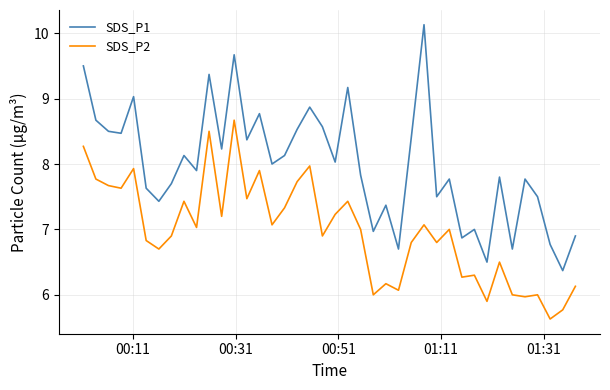

Count the number of data series in this chart.

2